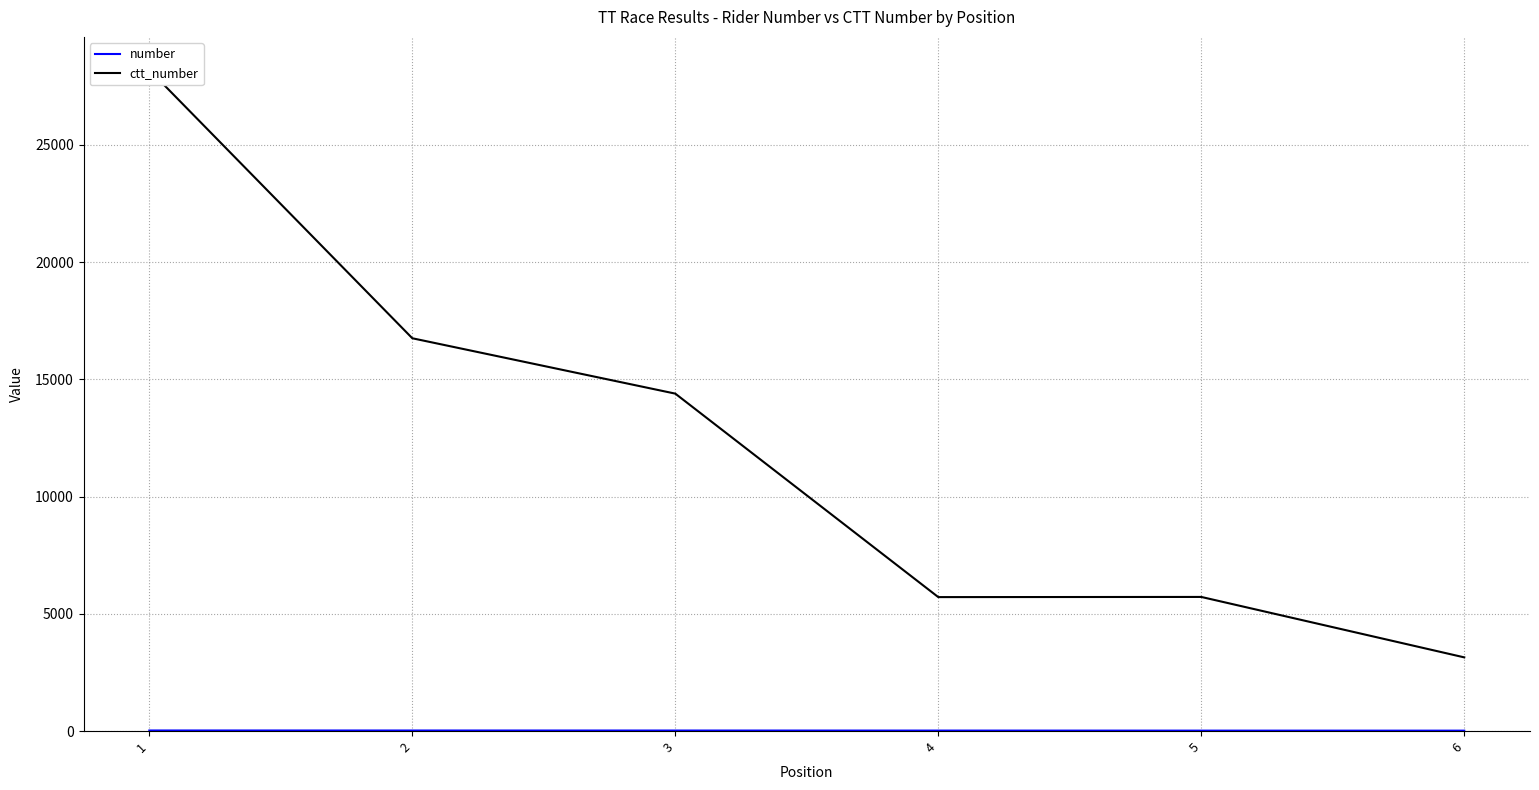

True or false: ctt_number and number cross at least once.

False